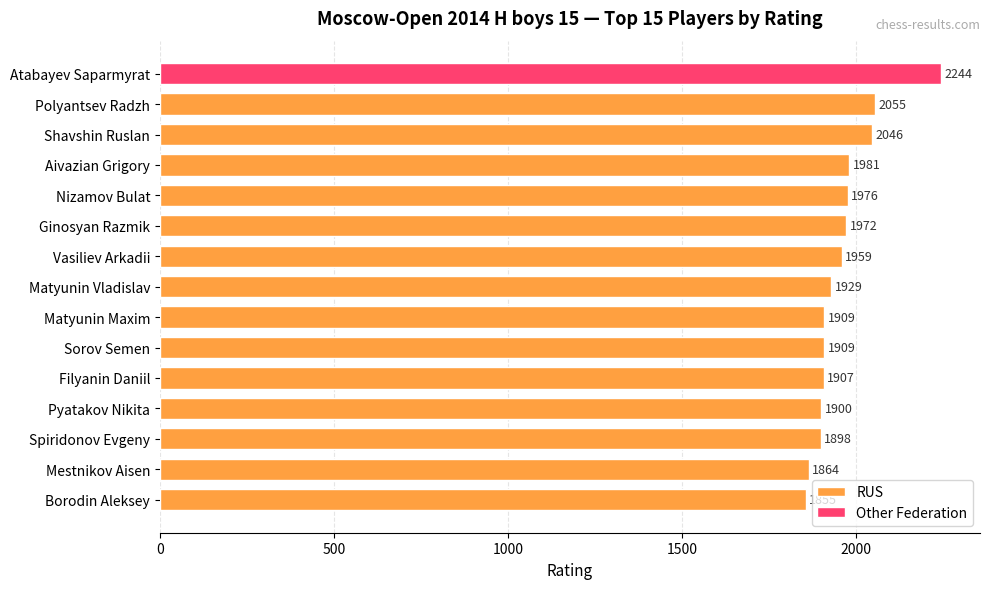

What is the difference between the second highest and minimum values in the RUS series?

191